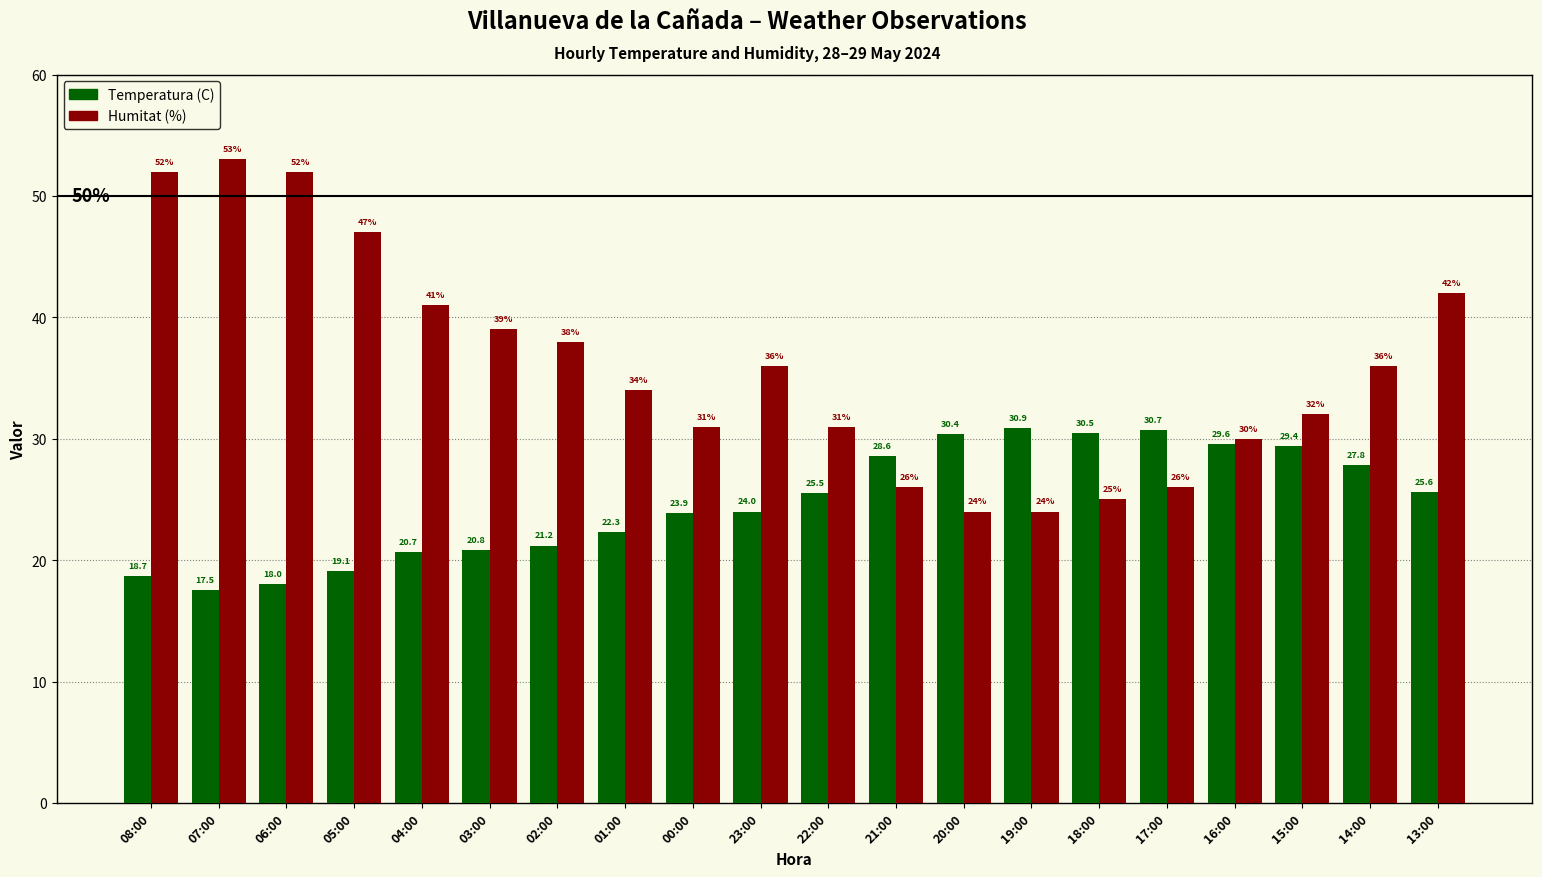

Which series has the largest total across all categories?

Humitat (%)